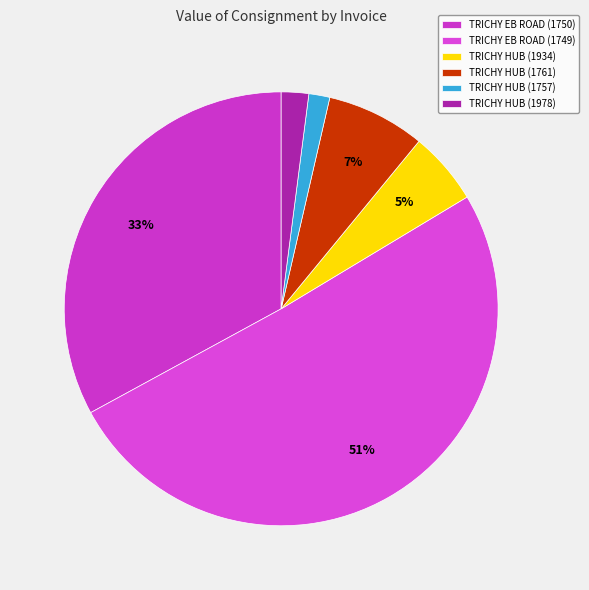

How many slices are in this pie chart?

6